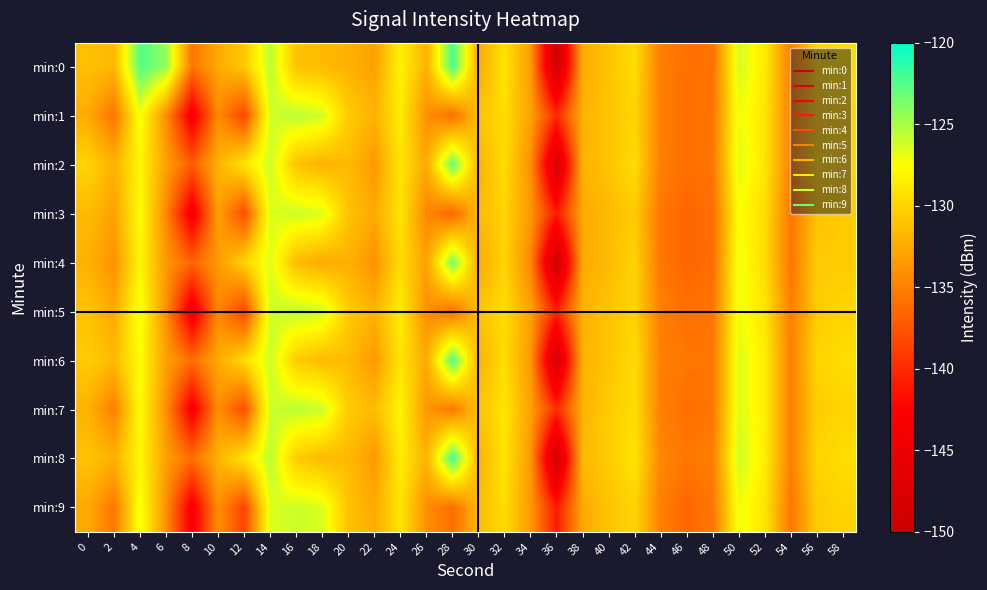

Reading left to right, what are all the values shown in this chart?

min:0: 0=-131.2	2=-131.6	4=-122.5	6=-124.4	8=-135.6	10=-132.5	12=-130.7	14=-125.5	16=-131.0	18=-131.5	20=-132.0	22=-133.0	24=-128.2	26=-132.0	28=-122.1	30=-132.4	32=-129.1	34=-133.3	36=-149.2	38=-132.4	40=-131.0	42=-129.4	44=-135.1	46=-135.9	48=-135.8	50=-126.2	52=-128.7	54=-135.1	56=-130.1	58=-129.5
min:1: 0=-132.4	2=-135.7	4=-127.2	6=-134.1	8=-143.8	10=-134.3	12=-138.4	14=-126.1	16=-125.5	18=-126.2	20=-130.5	22=-132.0	24=-128.5	26=-134.0	28=-136.0	30=-131.0	32=-129.5	34=-133.0	36=-140.0	38=-132.0	40=-131.0	42=-130.0	44=-135.0	46=-136.0	48=-135.5	50=-127.0	52=-129.0	54=-135.0	56=-130.5	58=-130.0
min:2: 0=-130.0	2=-132.0	4=-128.0	6=-133.0	8=-137.0	10=-132.0	12=-129.0	14=-126.0	16=-131.0	18=-132.0	20=-131.5	22=-133.5	24=-129.0	26=-132.5	28=-123.0	30=-132.0	32=-129.5	34=-134.0	36=-148.0	38=-132.0	40=-131.0	42=-129.5	44=-135.0	46=-136.0	48=-135.5	50=-126.5	52=-129.0	54=-135.0	56=-130.0	58=-130.0
min:3: 0=-131.5	2=-133.0	4=-127.5	6=-134.5	8=-144.0	10=-133.0	12=-138.0	14=-126.5	16=-126.0	18=-126.5	20=-131.0	22=-132.5	24=-129.0	26=-134.5	28=-136.5	30=-131.5	32=-130.0	34=-133.5	36=-141.0	38=-132.5	40=-131.5	42=-130.5	44=-135.5	46=-136.5	48=-136.0	50=-127.5	52=-129.5	54=-135.5	56=-131.0	58=-130.5
min:4: 0=-132.0	2=-134.0	4=-128.0	6=-133.5	8=-136.5	10=-133.5	12=-130.0	14=-126.5	16=-131.5	18=-132.5	20=-132.0	22=-134.0	24=-129.5	26=-133.0	28=-123.5	30=-132.5	32=-130.0	34=-134.5	36=-149.5	38=-132.5	40=-131.5	42=-130.0	44=-135.5	46=-136.5	48=-136.0	50=-127.0	52=-129.5	54=-135.5	56=-130.5	58=-130.5
min:5: 0=-131.0	2=-132.5	4=-127.0	6=-134.0	8=-144.5	10=-134.5	12=-138.5	14=-126.0	16=-125.5	18=-126.0	20=-130.5	22=-132.0	24=-128.5	26=-134.0	28=-136.0	30=-131.0	32=-129.5	34=-133.0	36=-140.5	38=-132.0	40=-131.0	42=-130.0	44=-135.0	46=-136.0	48=-135.5	50=-127.0	52=-129.0	54=-135.0	56=-130.5	58=-130.0
min:6: 0=-130.5	2=-131.5	4=-127.5	6=-133.0	8=-136.0	10=-132.5	12=-129.5	14=-126.0	16=-130.5	18=-131.5	20=-131.5	22=-133.5	24=-129.0	26=-132.5	28=-122.5	30=-132.0	32=-129.5	34=-133.5	36=-148.5	38=-132.0	40=-131.0	42=-129.5	44=-135.0	46=-135.5	48=-135.5	50=-126.5	52=-128.5	54=-135.0	56=-130.0	58=-129.5
min:7: 0=-132.0	2=-135.0	4=-127.5	6=-134.0	8=-143.5	10=-134.0	12=-138.0	14=-126.0	16=-125.5	18=-126.0	20=-130.5	22=-131.5	24=-128.0	26=-133.5	28=-135.5	30=-131.0	32=-129.0	34=-133.0	36=-140.0	38=-132.0	40=-130.5	42=-129.5	44=-135.0	46=-136.0	48=-135.5	50=-126.5	52=-128.5	54=-135.0	56=-130.5	58=-130.0
min:8: 0=-131.0	2=-132.0	4=-128.0	6=-133.0	8=-136.0	10=-132.0	12=-129.0	14=-125.5	16=-130.5	18=-131.5	20=-131.5	22=-133.5	24=-128.5	26=-132.0	28=-122.0	30=-132.0	32=-129.0	34=-133.5	36=-149.0	38=-131.5	40=-130.5	42=-129.0	44=-134.5	46=-135.5	48=-135.0	50=-126.0	52=-128.5	54=-135.0	56=-130.0	58=-129.5
min:9: 0=-132.5	2=-135.5	4=-127.0	6=-134.0	8=-143.5	10=-134.0	12=-138.5	14=-126.5	16=-126.0	18=-126.5	20=-131.0	22=-132.5	24=-129.0	26=-134.0	28=-136.0	30=-131.5	32=-129.5	34=-133.5	36=-141.0	38=-132.5	40=-131.0	42=-130.0	44=-135.0	46=-136.5	48=-135.5	50=-127.0	52=-129.0	54=-135.5	56=-130.5	58=-130.0